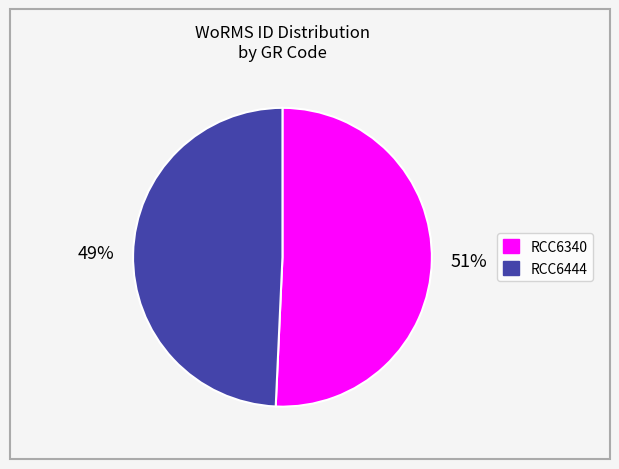

Which category has the smallest portion of the pie?

RCC6444